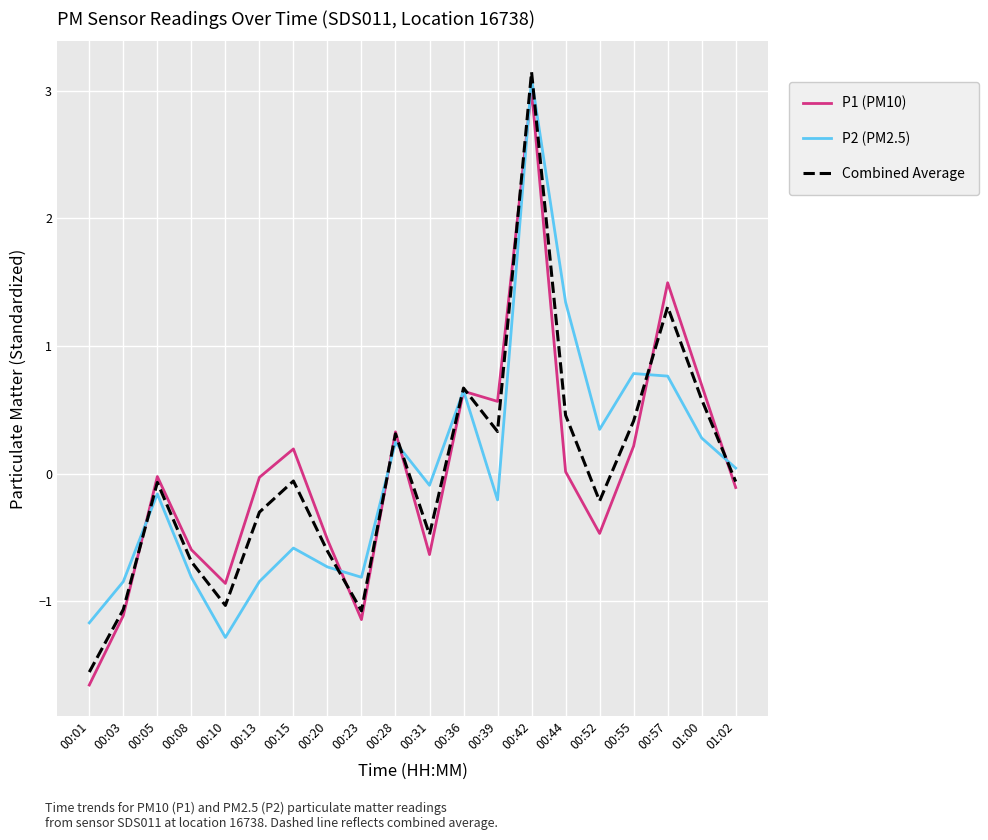

Which series has the largest range (max minus min)?

Combined Average